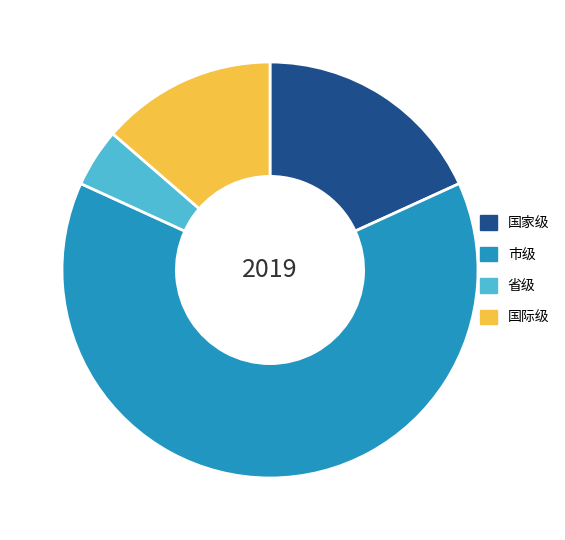

Between 市级 and 省级, which is larger?

市级